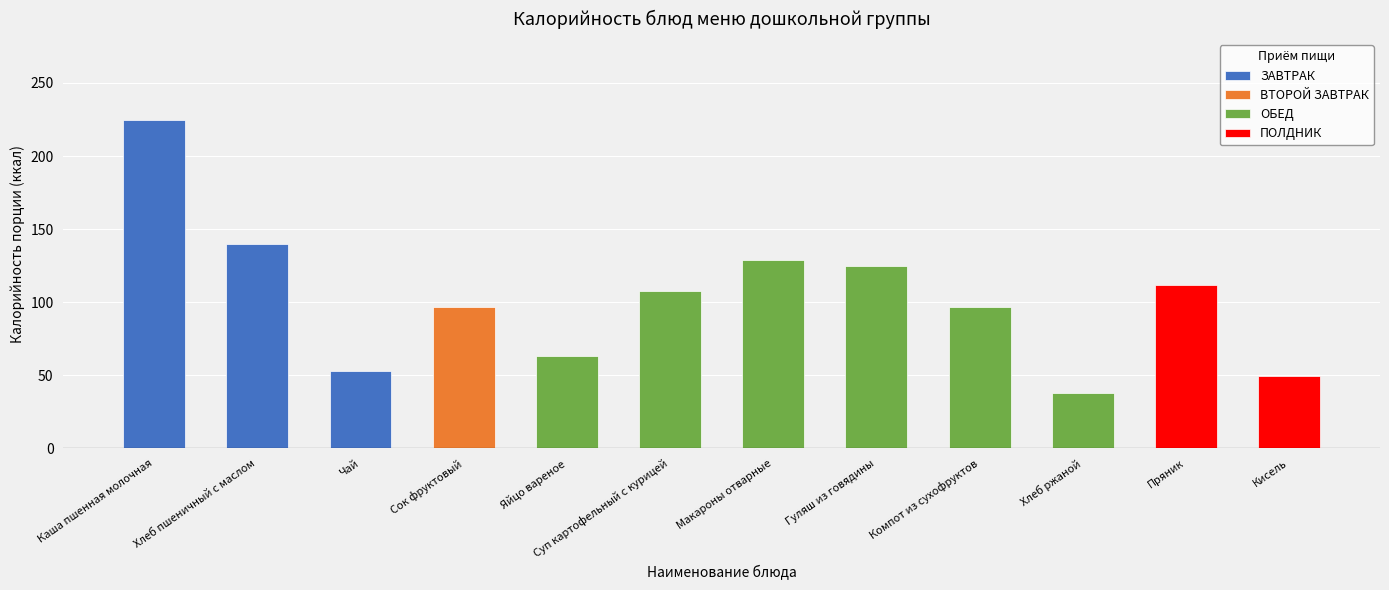

Reading left to right, extract all data points from this chart.

224.9	139.7	53.1	96.8	63.0	107.5	128.9	125.0	96.8	37.8	111.9	49.6